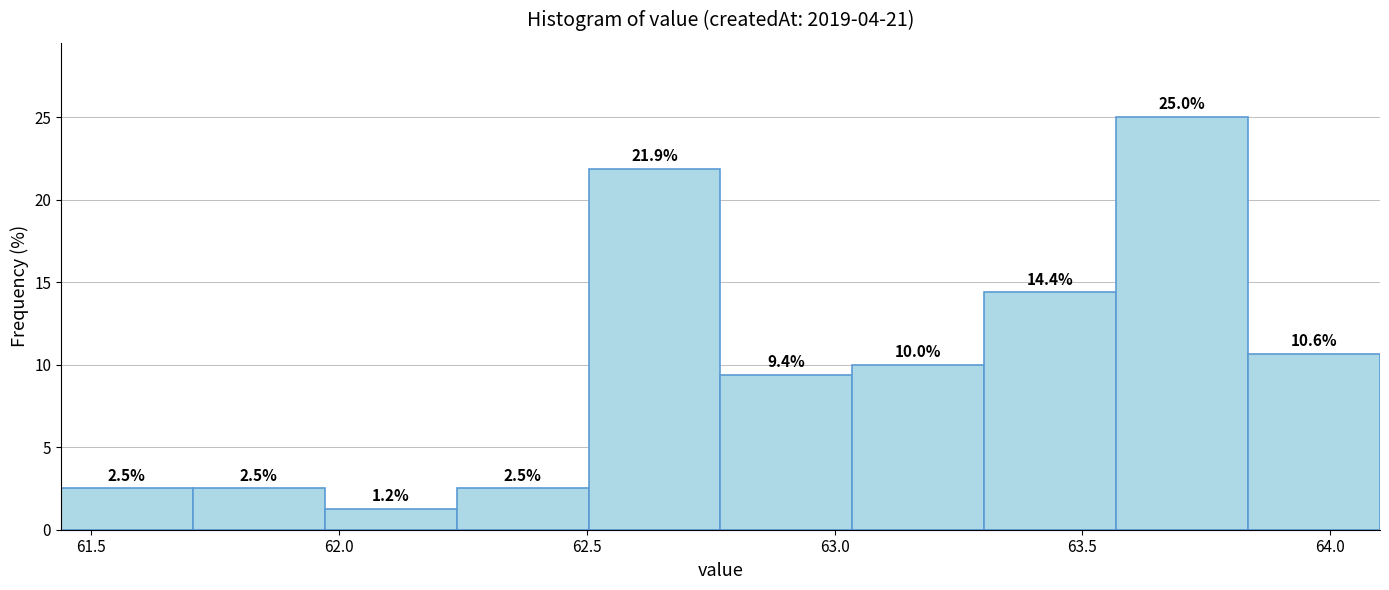

Reading left to right, list every bar in this chart as the range it spans on the x-axis followed by its height. The bar edges are not printed on the chart, so give them approximately, as read against the axis.

61.45 to 61.70: 2.5
61.70 to 61.95: 2.5
61.95 to 62.25: 1.2
62.25 to 62.50: 2.5
62.50 to 62.75: 21.9
62.75 to 63.05: 9.4
63.05 to 63.30: 10.0
63.30 to 63.55: 14.4
63.55 to 63.85: 25.0
63.85 to 64.10: 10.6